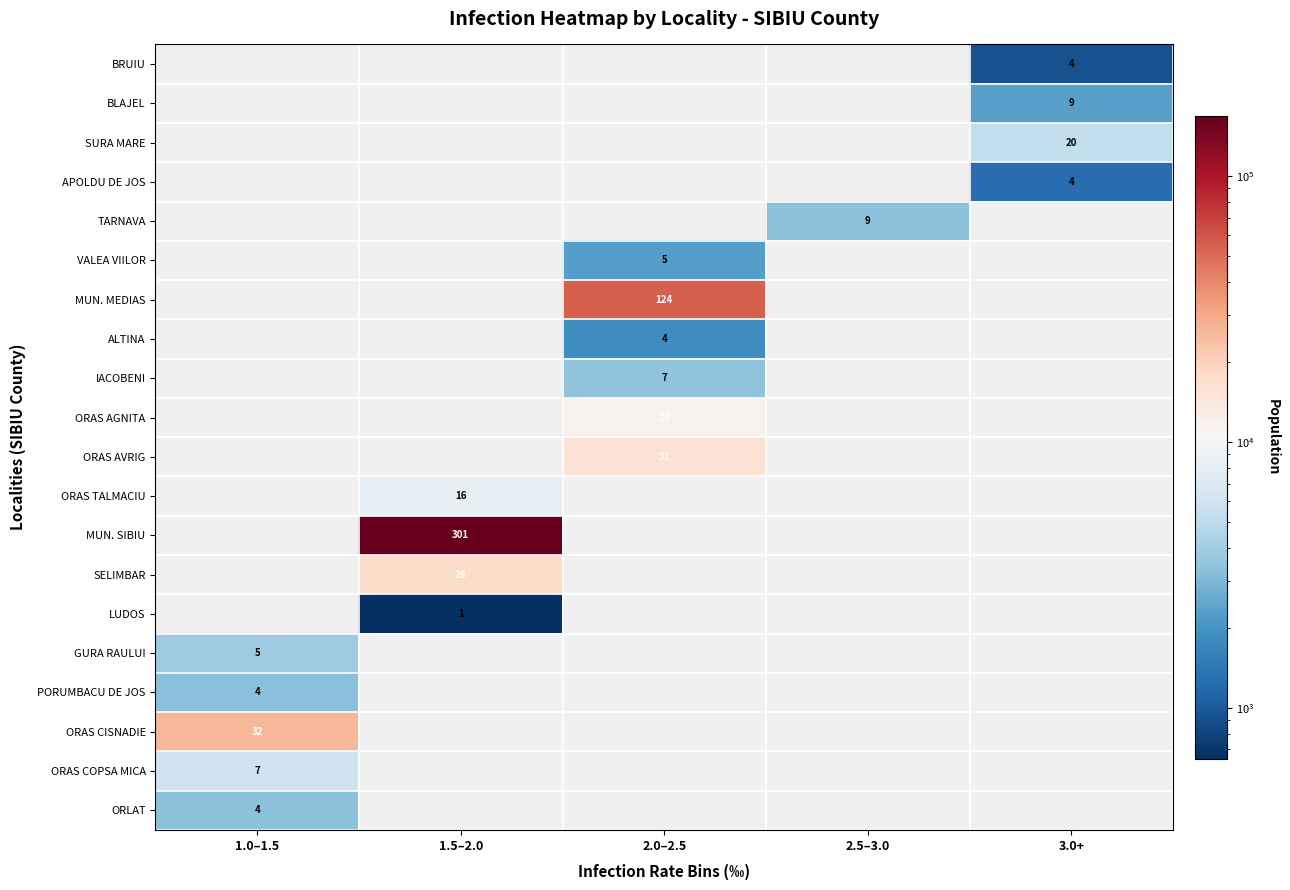

Is it true that SURA MARE equals 36 at 3.0+?

False